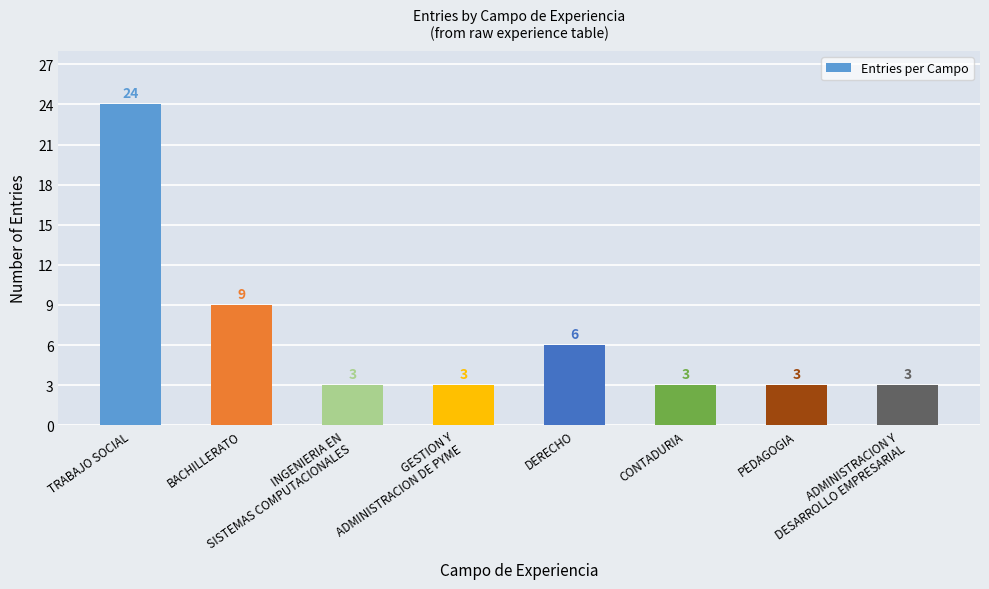

Reading left to right, list all the values displayed in this chart.

24	9	3	3	6	3	3	3